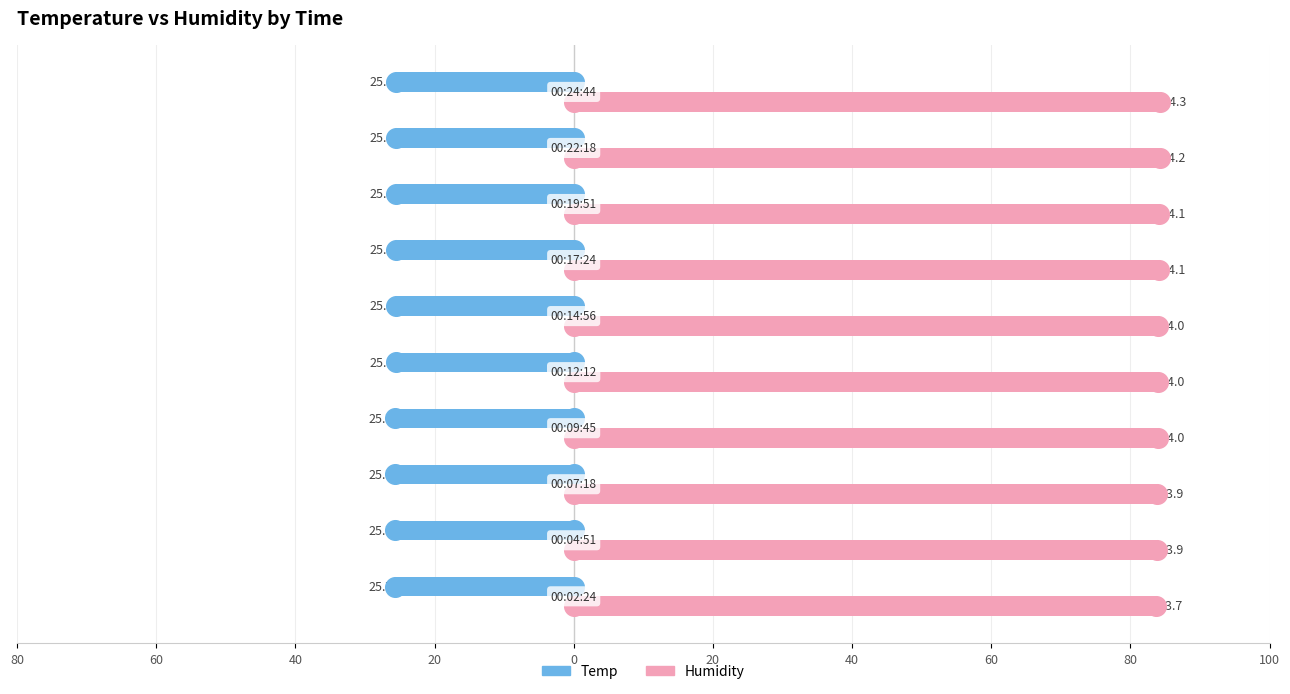

What are all the series names shown in the legend?

Temp, Humidity